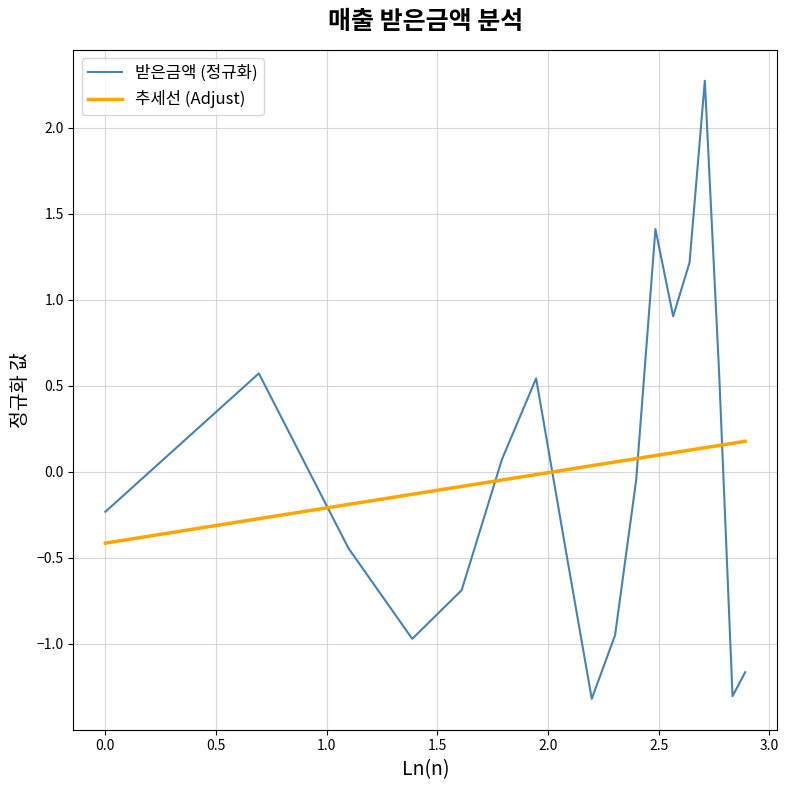

Rank the series by their maximum value, from highest to lowest.

받은금액 (정규화), 추세선 (Adjust)